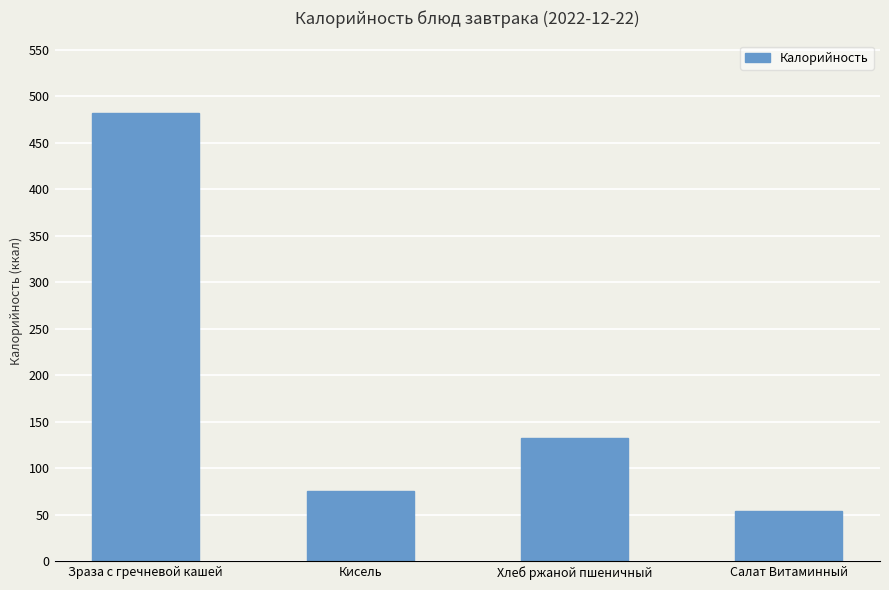

Does the chart contain any negative values?

No